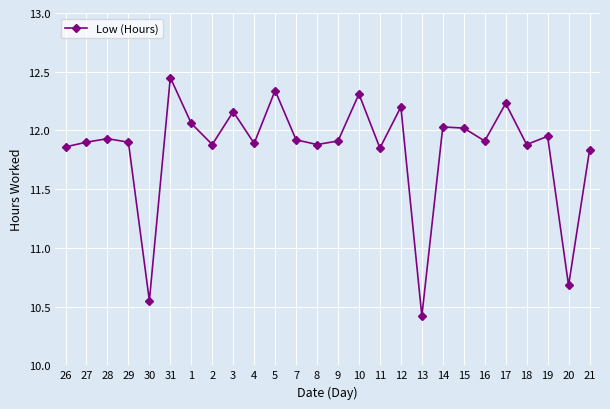

What is the minimum value shown in the chart?

10.4